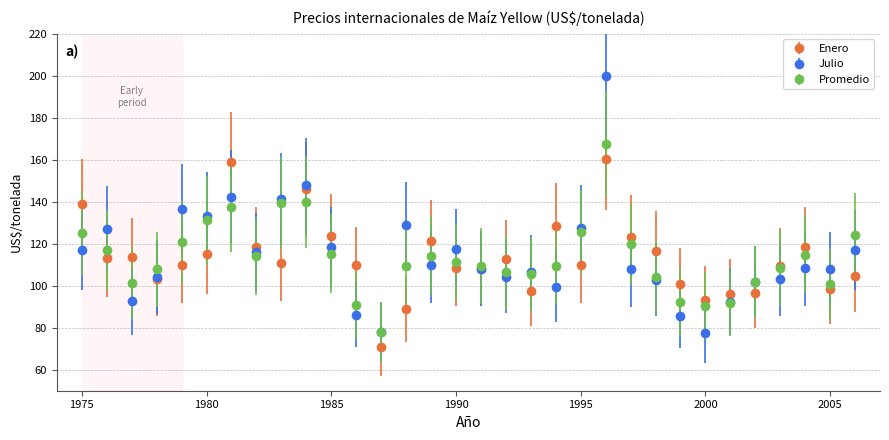

What are all the series names shown in the legend?

Enero, Julio, Promedio